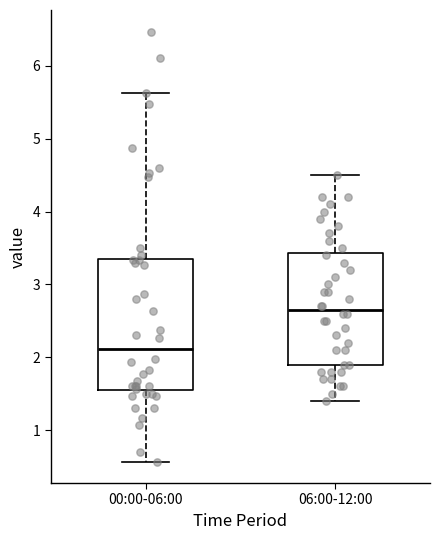

Which box's median line is the lowest?

00:00-06:00